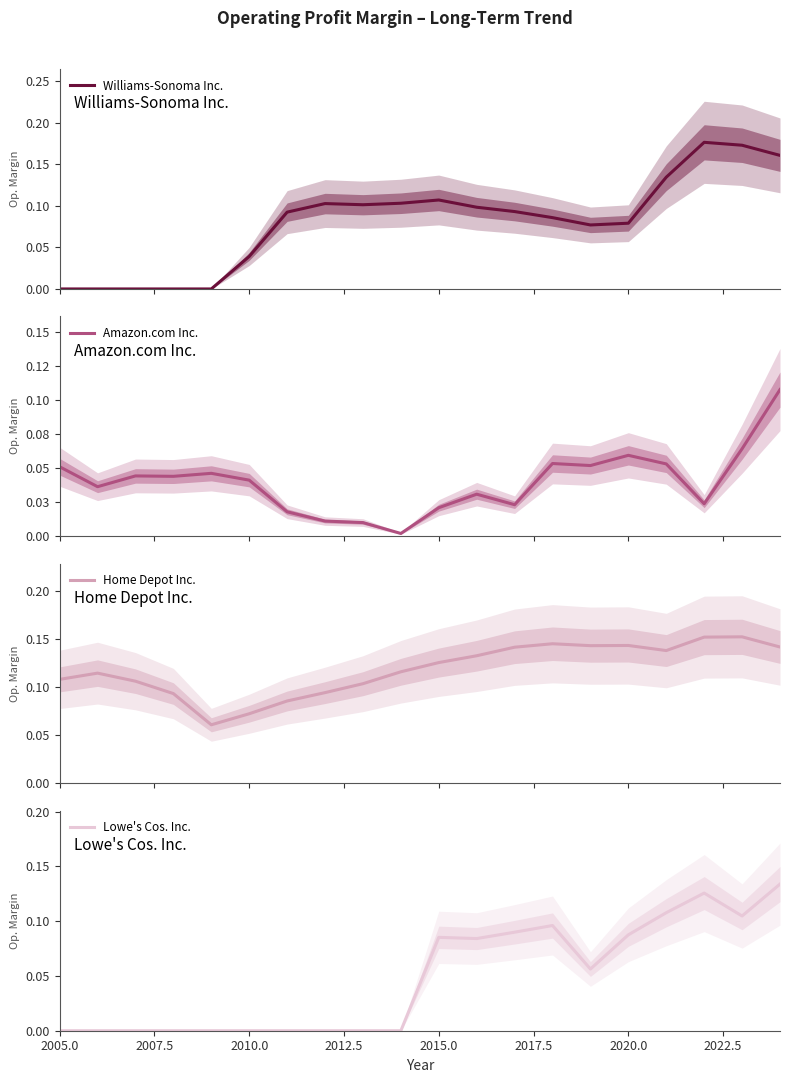

The value of Lowe's Cos. Inc. at 2015.0 is 0.0. True or false?

False